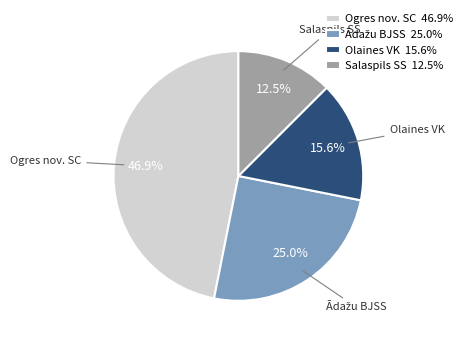

How much of the chart is everything except Salaspils SS?

87.5%